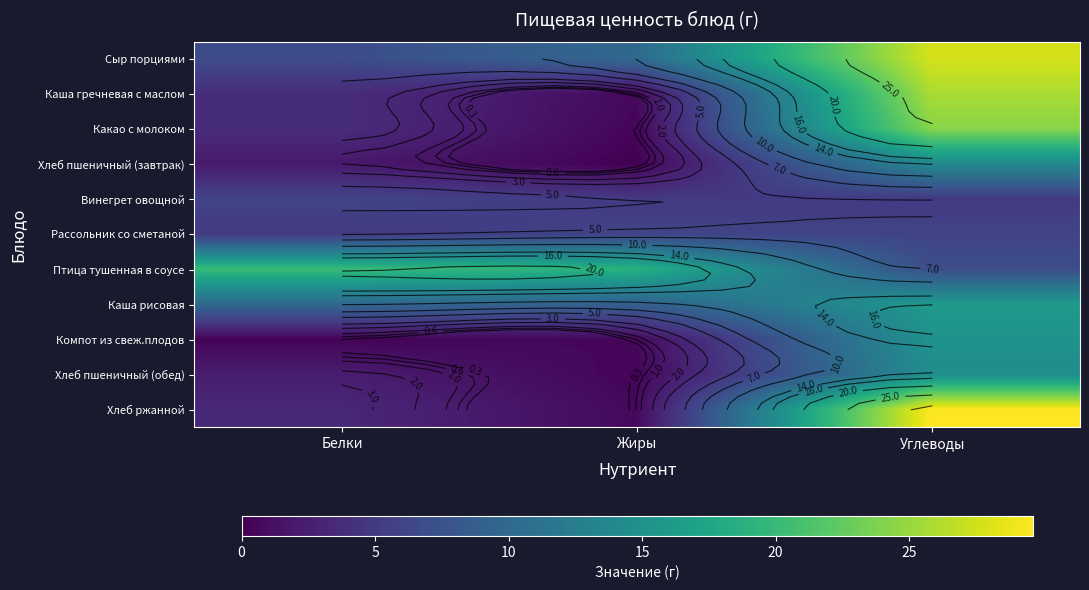

Which has a higher value, Углеводы or Жиры?

Углеводы